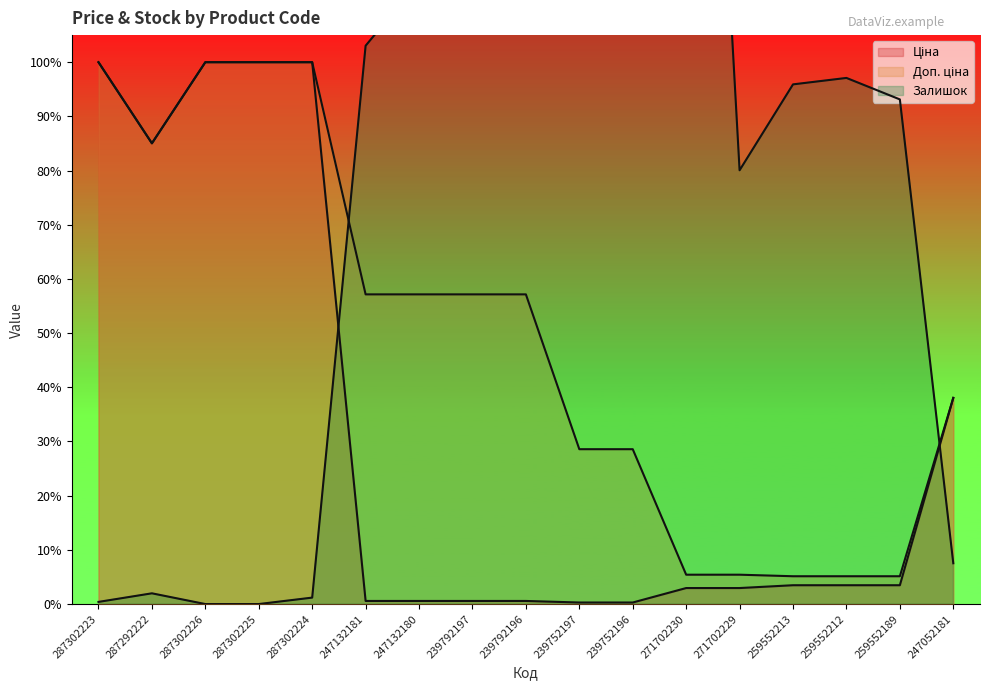

Reading left to right, what are all the values shown in this chart?

Ціна: 287302223=20186.0	287292222=17165.0	287302226=20186.0	287302225=20186.0	287302224=20186.0	247132181=115.4	247132180=115.4	239792197=115.4	239792196=115.4	239752197=57.7	239752196=57.7	271702230=596.5	271702229=596.5	259552213=701.4	259552212=701.4	259552189=701.4	247052181=7680.9
Доп. ціна: 287302223=20186.0	287292222=17165.0	287302226=20186.0	287302225=20186.0	287302224=20186.0	247132181=11537.0	247132180=11537.0	239792197=11537.0	239792196=11537.0	239752197=5769.0	239752196=5769.0	271702230=1093.7	271702229=1093.7	259552213=1036.0	259552212=1036.0	259552189=1036.0	247052181=7680.9
Залишок: 287302223=80.0	287292222=400.0	287302226=0.0	287302225=0.0	287302224=240.0	247132181=20800.0	247132180=23200.0	239792197=23120.0	239792196=23200.0	239752197=59600.0	239752196=55840.0	271702230=51920.0	271702229=16160.0	259552213=19360.0	259552212=19600.0	259552189=18800.0	247052181=1520.0